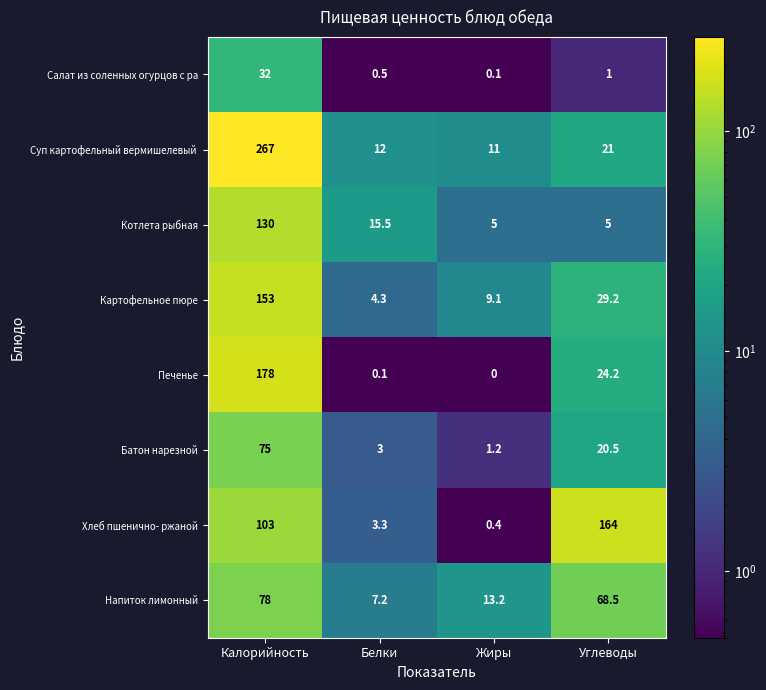

What value does the Салат из соленных огурцов с ра series have at Углеводы?

1.0